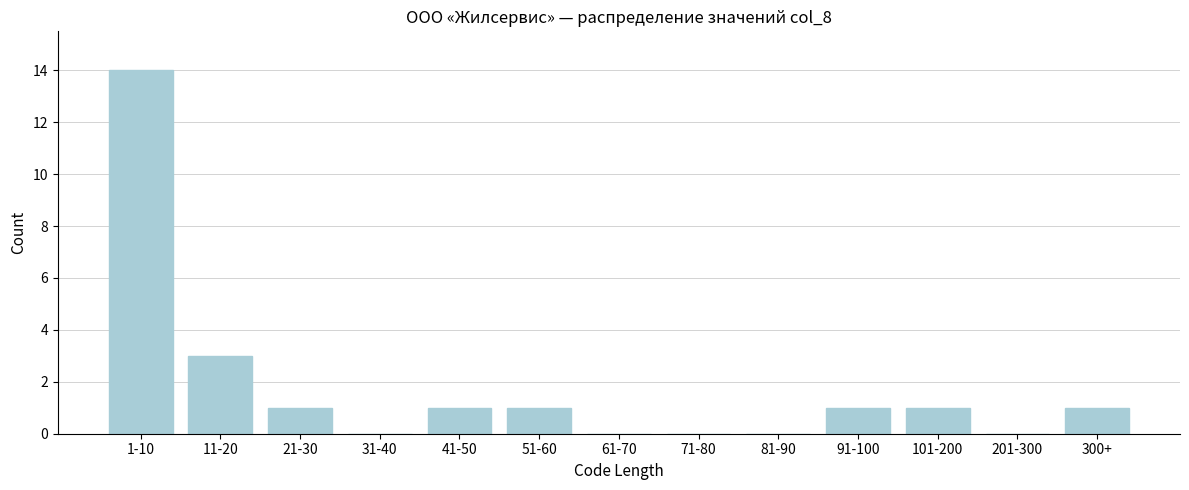

Reading left to right, what are all the values shown in this chart?

1-10=14	11-20=3	21-30=1	31-40=0	41-50=1	51-60=1	61-70=0	71-80=0	81-90=0	91-100=1	101-200=1	201-300=0	300+=1